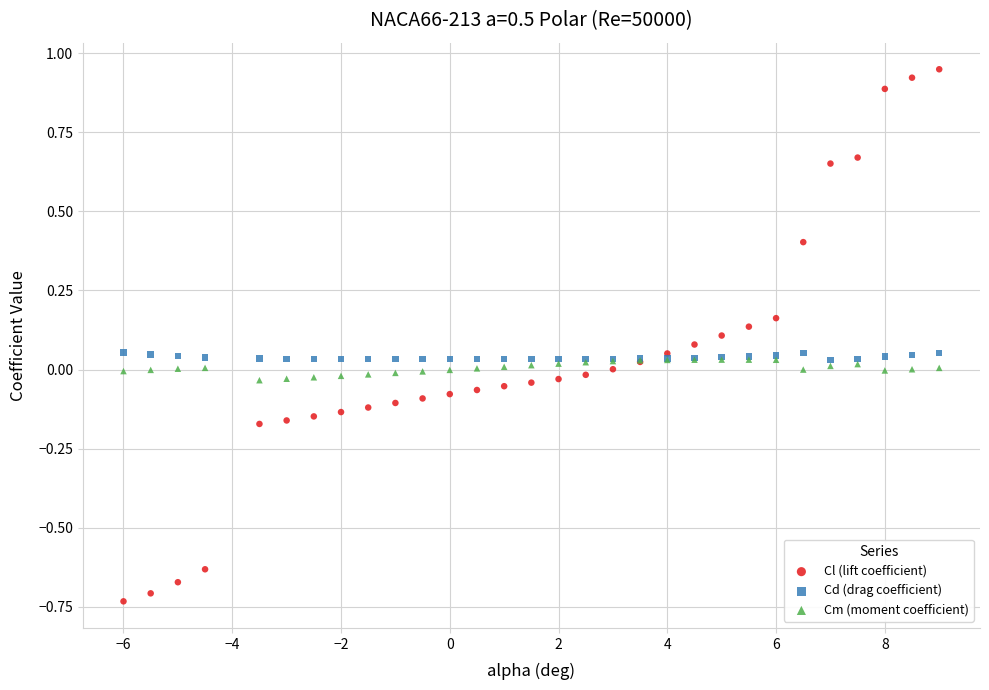

What are all the series names shown in the legend?

Cl (lift coefficient), Cd (drag coefficient), Cm (moment coefficient)